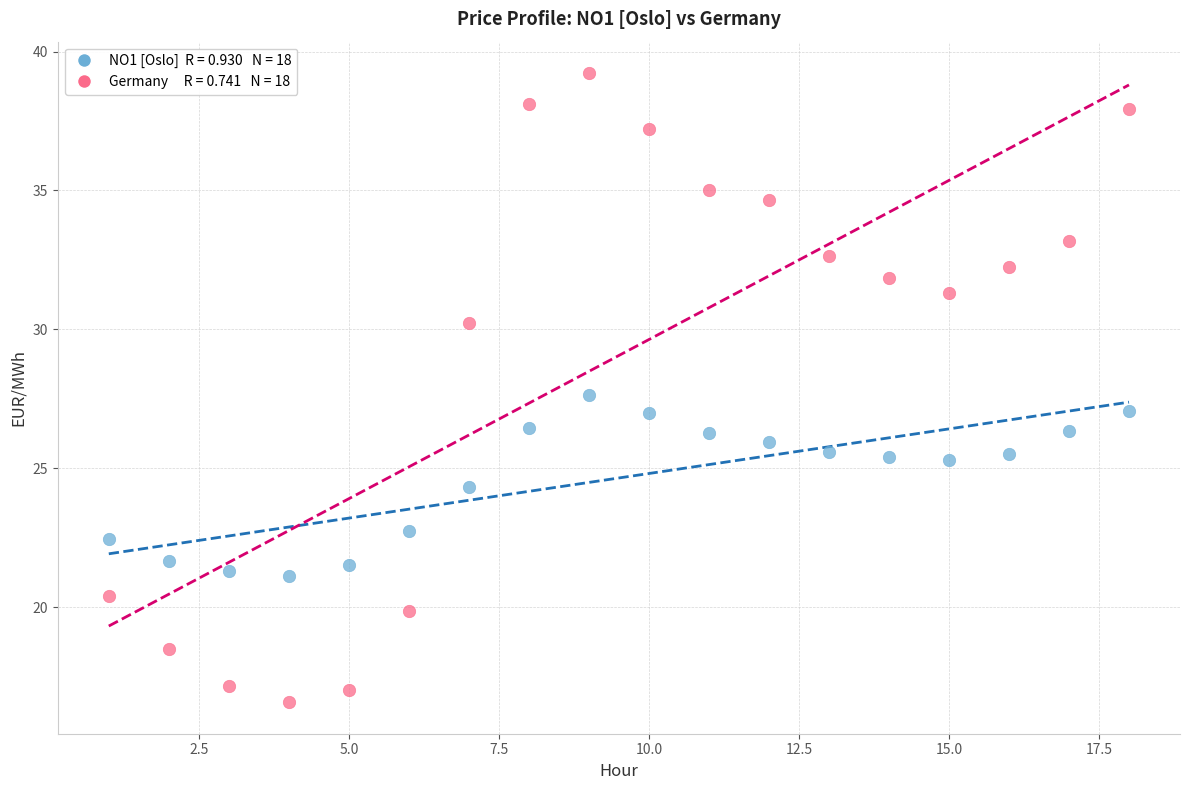

Across all data points, what is the range of Y values (max minus min)?

22.7